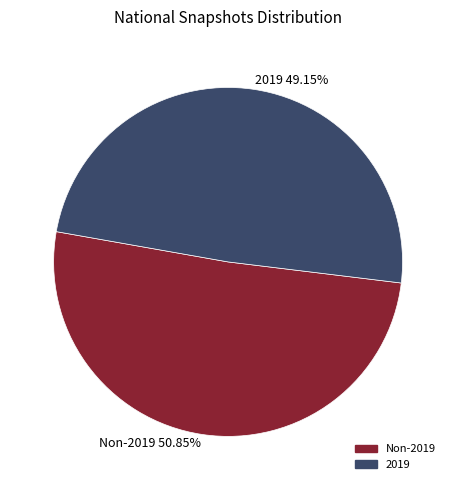

What is the ratio of the value at Non-2019 50.85% to the value at 2019 49.15%?

1.0